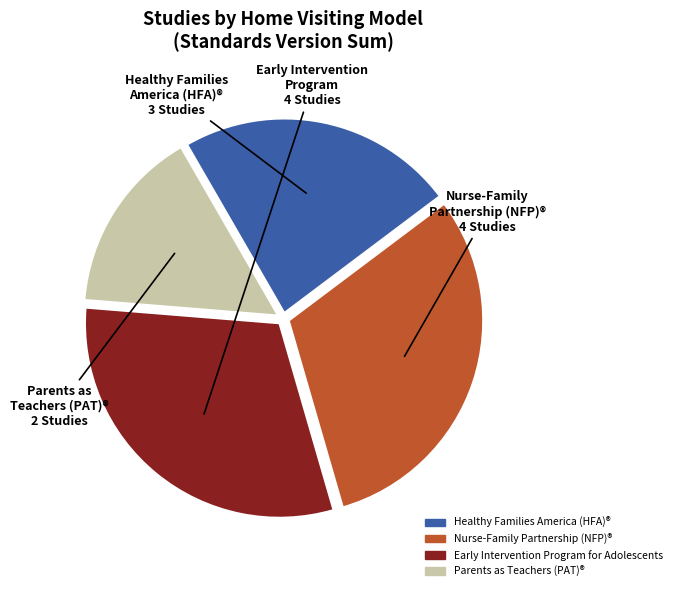

Combined, do Parents as Teachers (PAT)® and Healthy Families America (HFA)® account for over 50%?

No